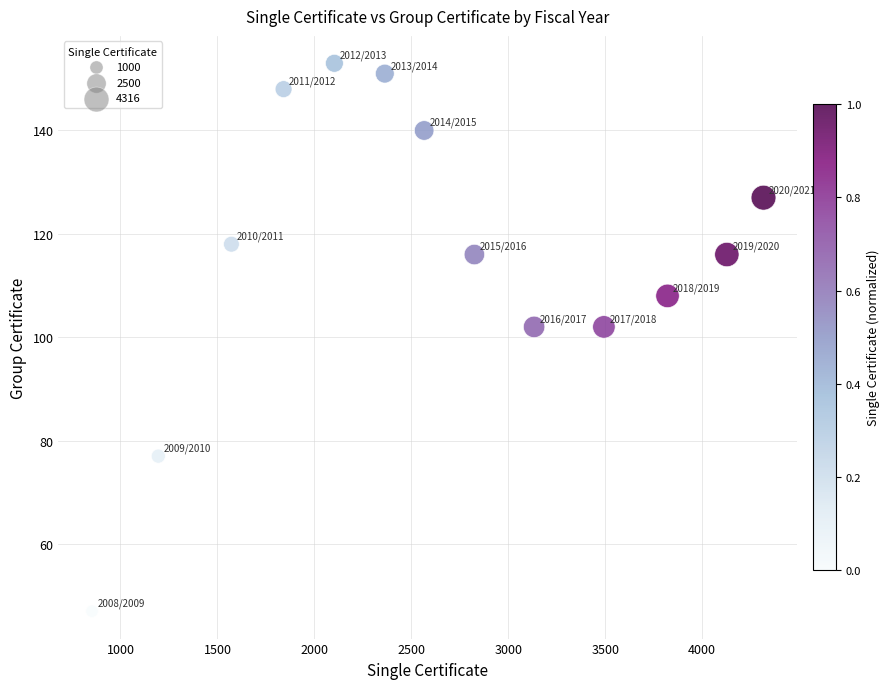

What is the range of Y values (max minus min)?

106